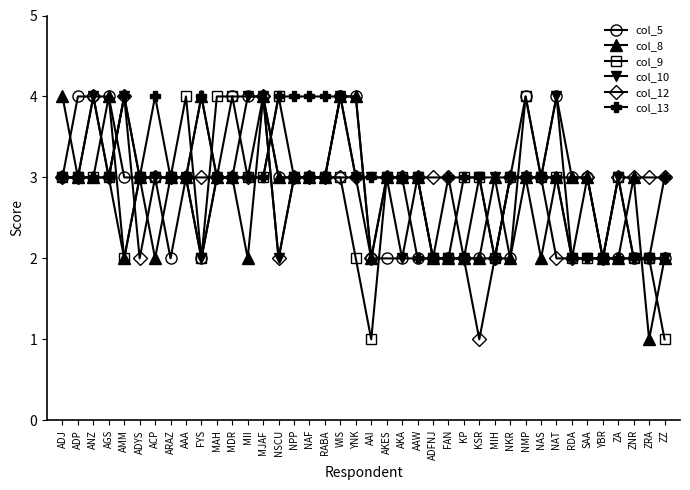

Is the value of col_5 at ADYS greater than the value of col_9 at AAA?

No